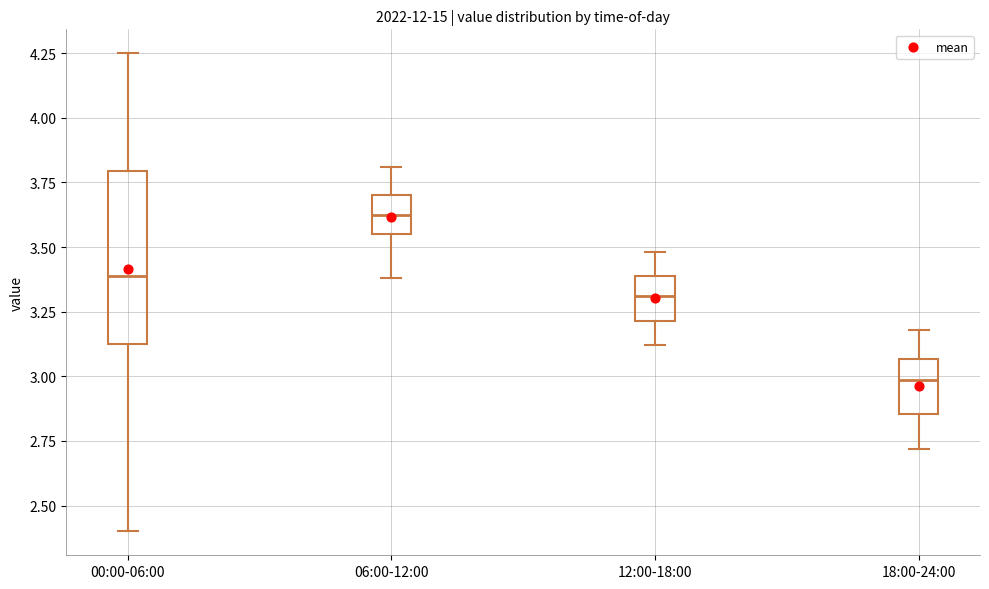

Reading left to right, read every box against the y-axis: the position of its median line, the range the box covers, and the ends of its whiskers. The values are not printed on the chart, so give them approximately, as read against the axis.

00:00-06:00: median 3.40, box 3.15 to 3.80, whiskers 2.40 to 4.25
06:00-12:00: median 3.65, box 3.55 to 3.70, whiskers 3.40 to 3.80
12:00-18:00: median 3.30, box 3.20 to 3.40, whiskers 3.10 to 3.50
18:00-24:00: median 3.00, box 2.85 to 3.05, whiskers 2.70 to 3.20